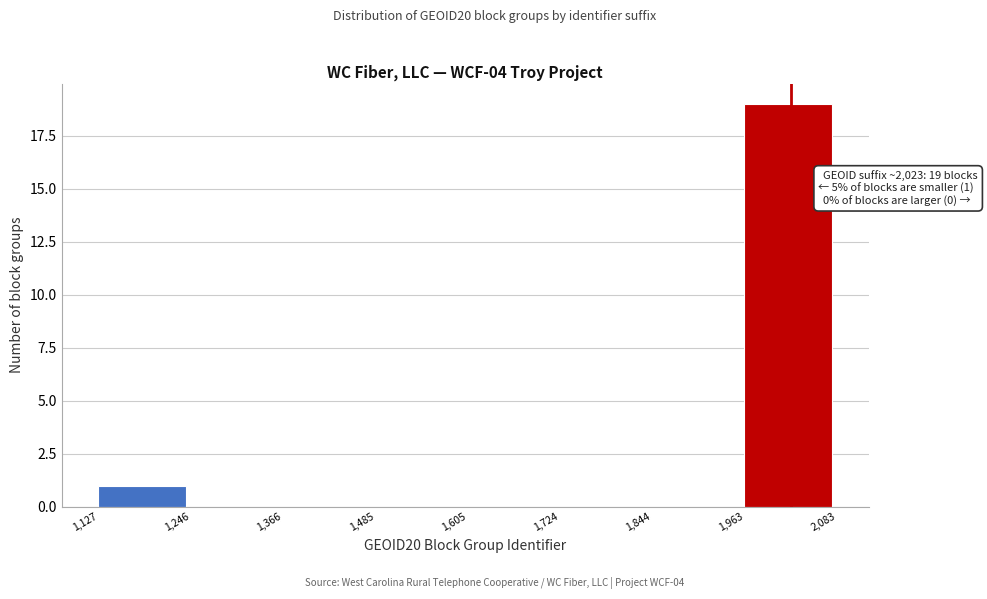

Which range on the x-axis has the tallest bar?

1,963 to 2,083